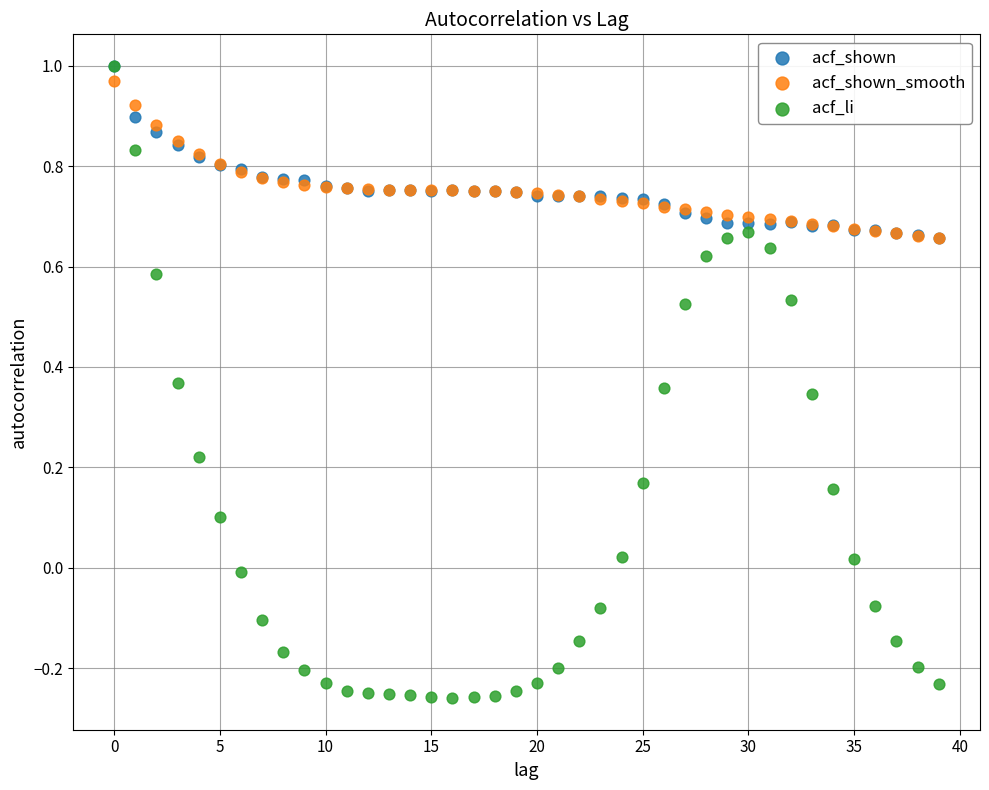

What are all the series names shown in the legend?

acf_shown, acf_shown_smooth, acf_li